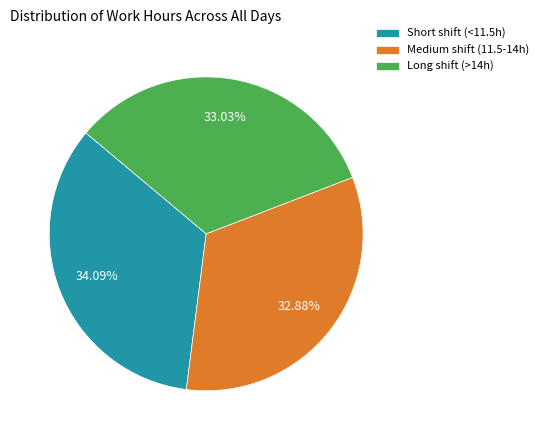

Does Short shift (<11.5h) represent more than half of the total?

No